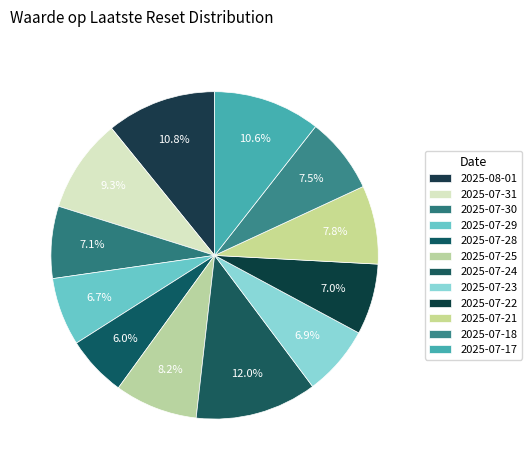

Rank the categories by value from highest to lowest.

2025-07-24, 2025-08-01, 2025-07-17, 2025-07-31, 2025-07-25, 2025-07-21, 2025-07-18, 2025-07-30, 2025-07-22, 2025-07-23, 2025-07-29, 2025-07-28